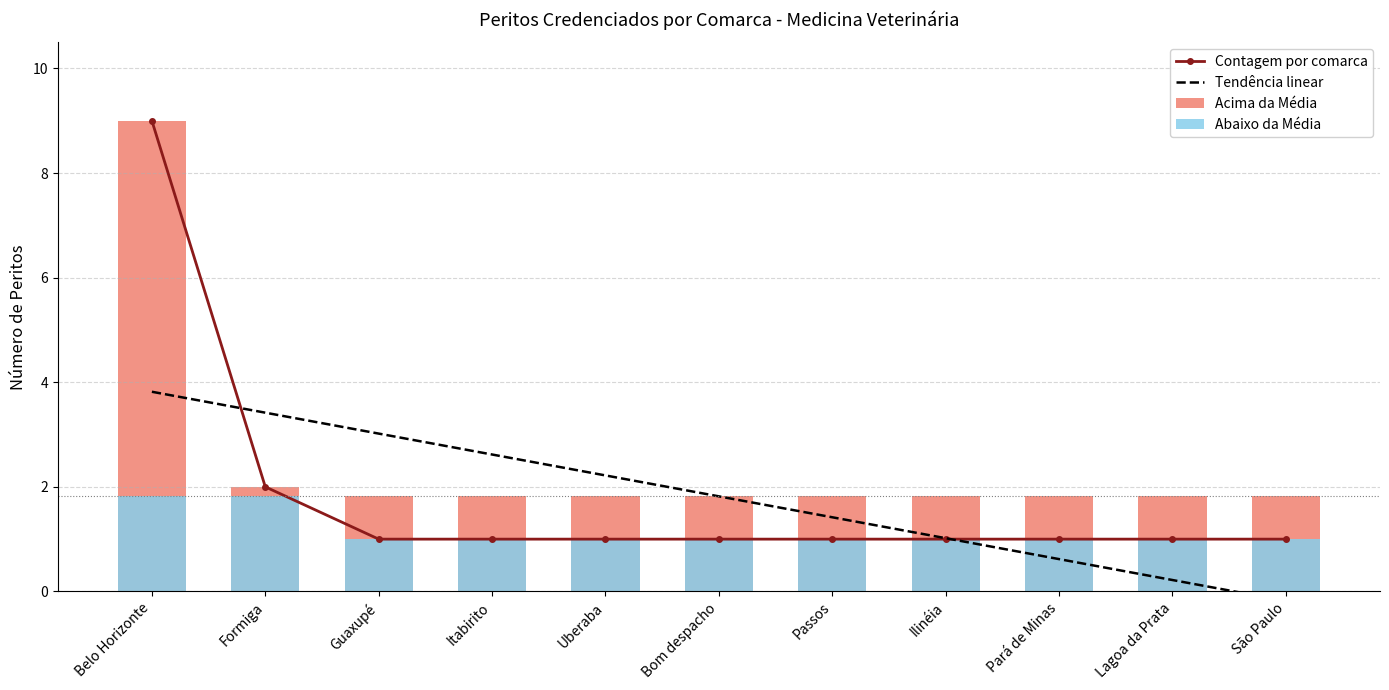

How many data points are above 1?

2